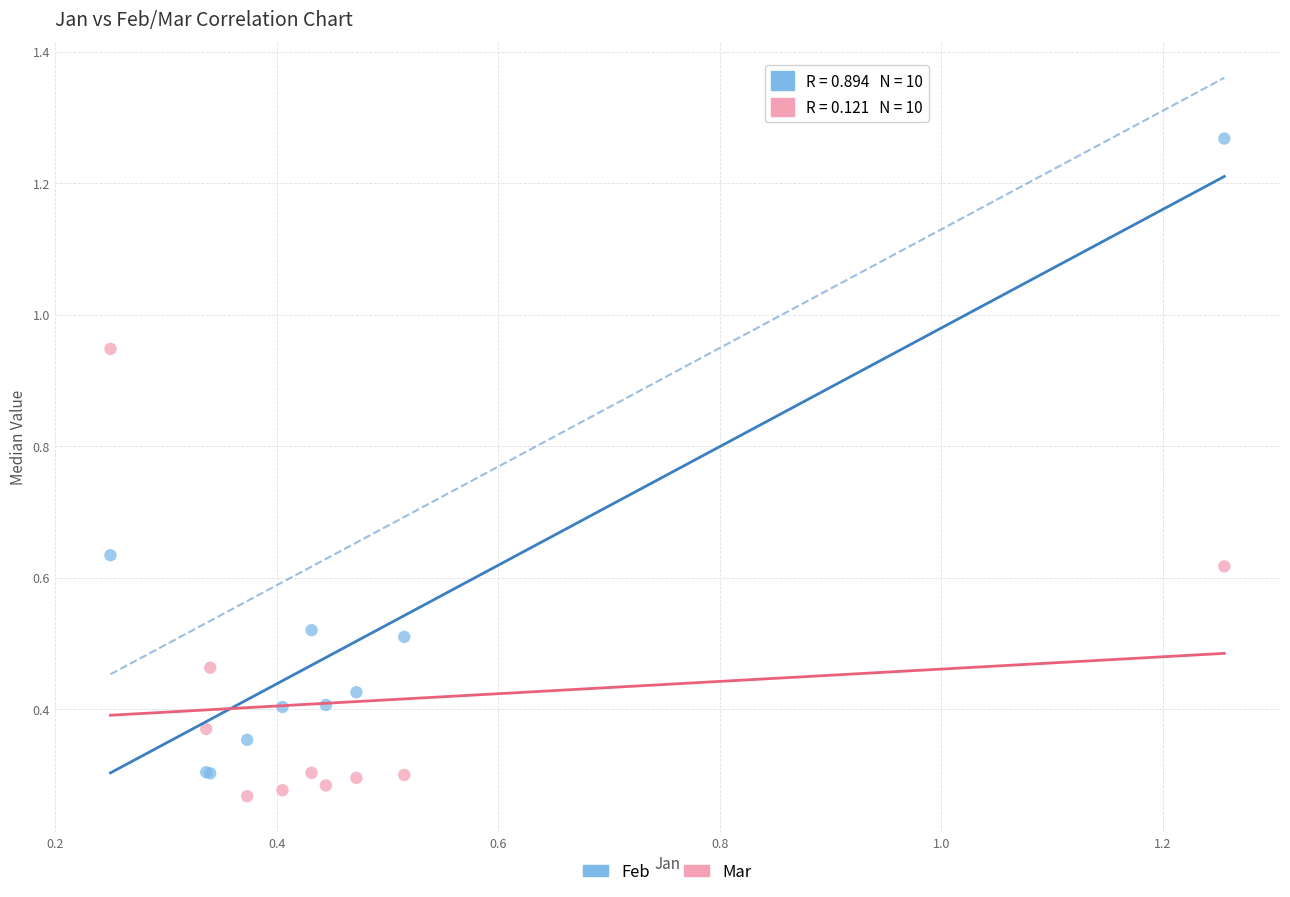

What is the X range (max minus min) for the scatter plot?

1.0